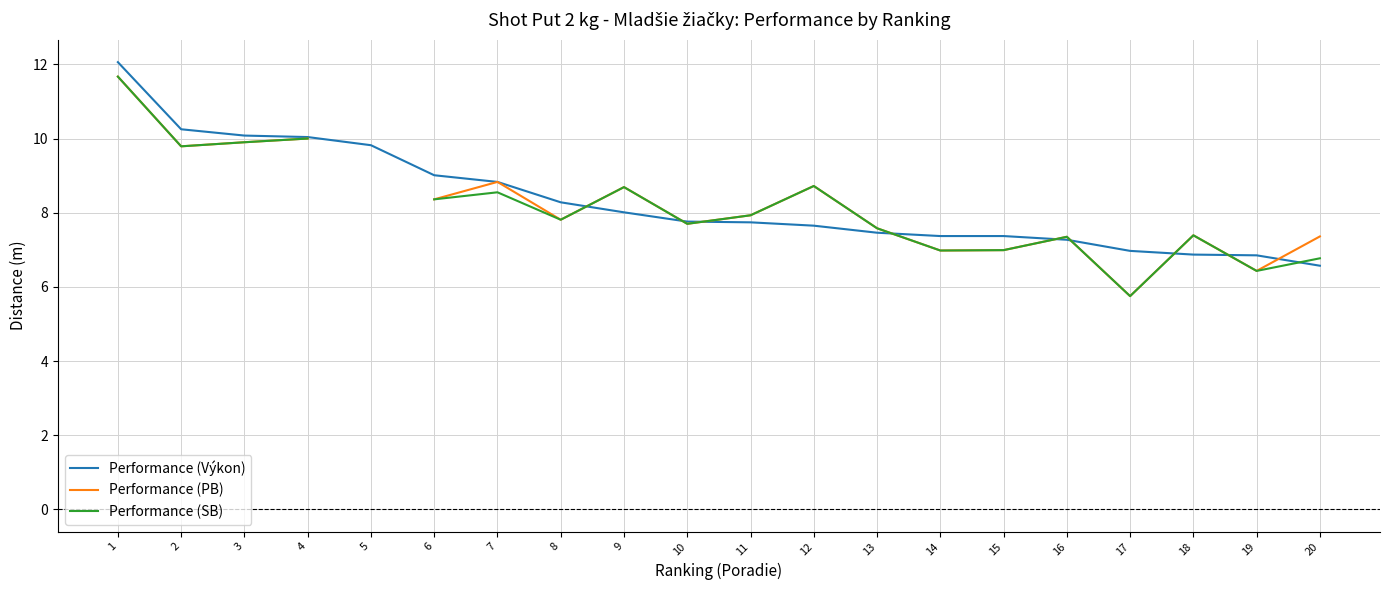

Rank the series by their maximum value, from lowest to highest.

PB, SB, Výkon